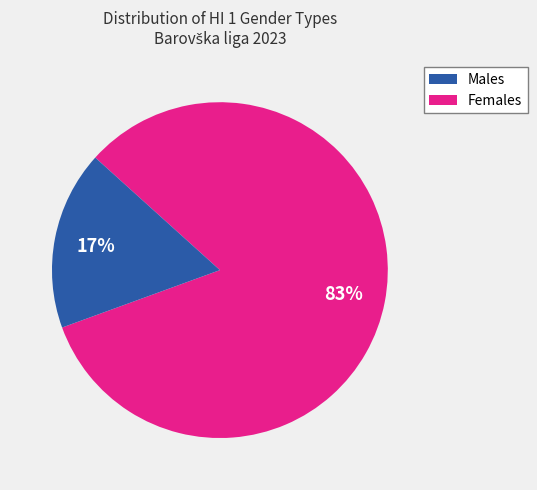

Is it true that Males is 83% of the pie?

True